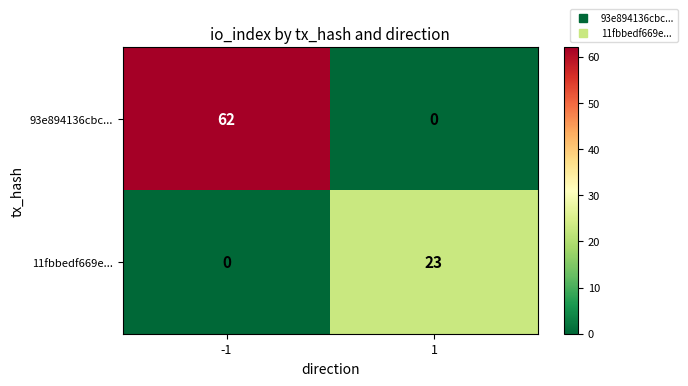

What is the average value of the 93e894136cbc... series?

31